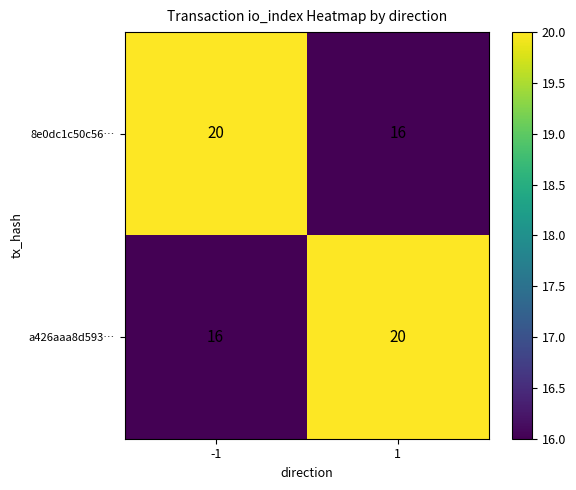

What is the minimum value shown in the chart?

16